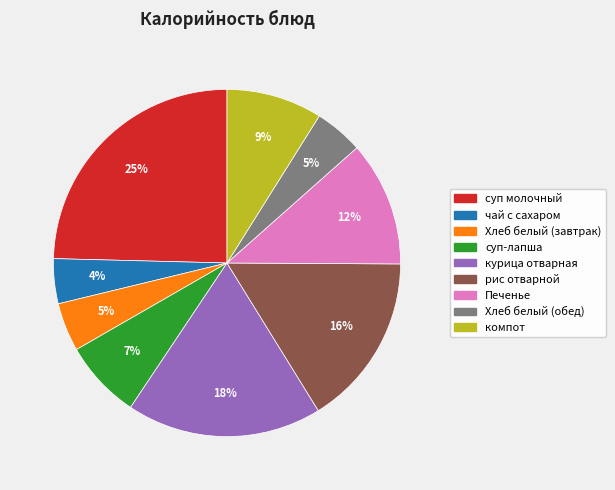

To the nearest percent, what is the average slice percentage?

11%